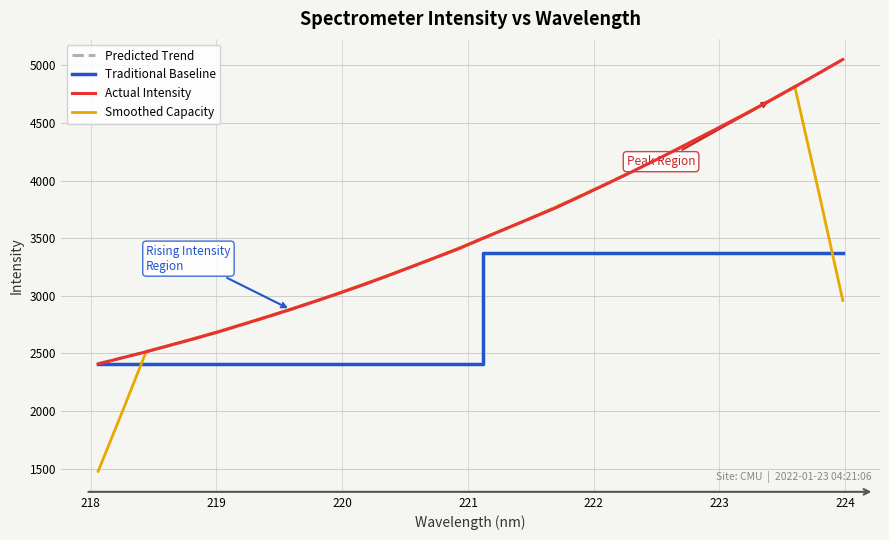

What is the lowest value of the Traditional Baseline series?

2407.6